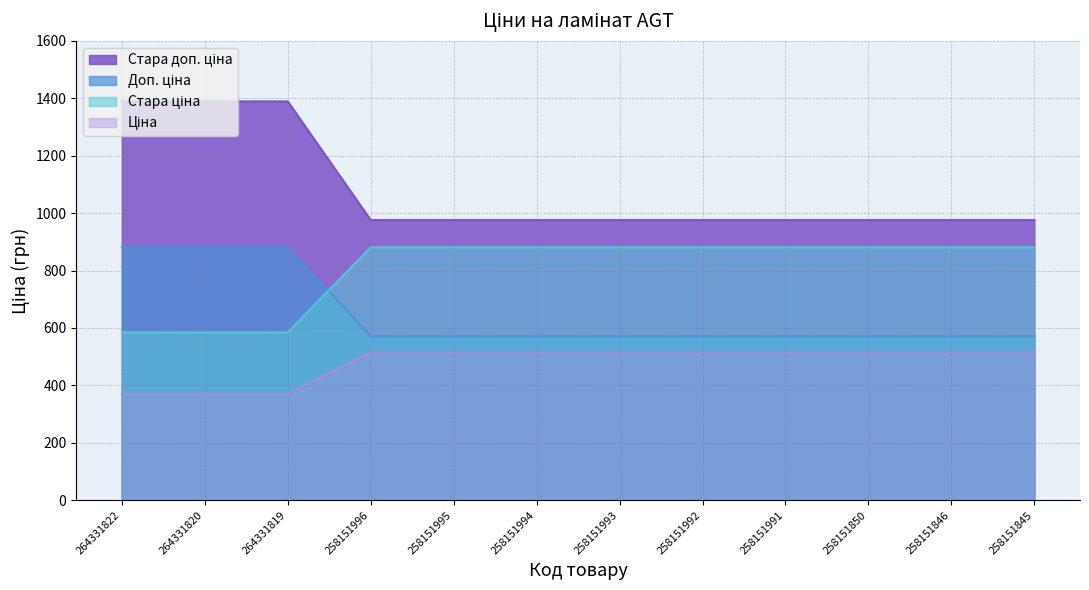

What is the maximum value shown in the chart?

1389.5